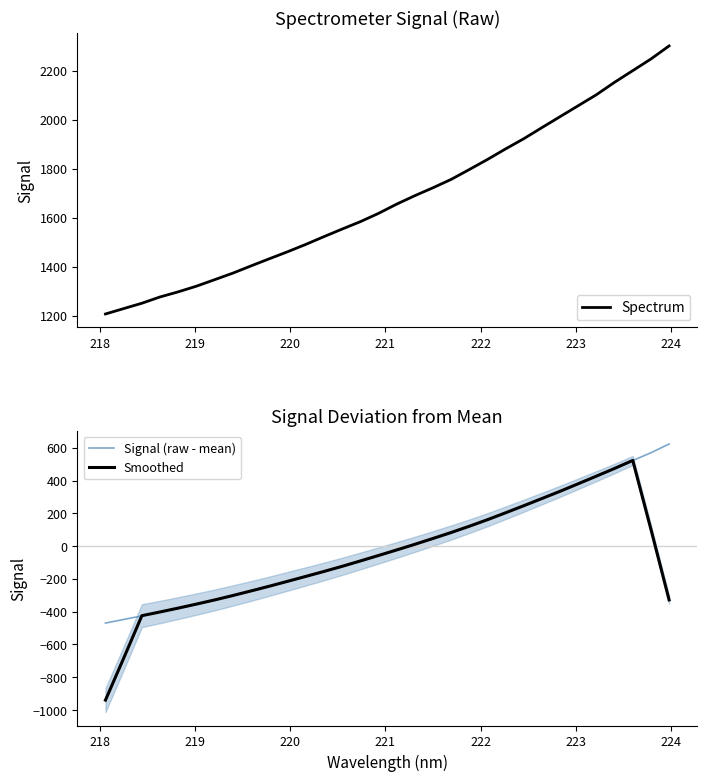

What is the highest value of the Signal (raw - mean) series?

623.0